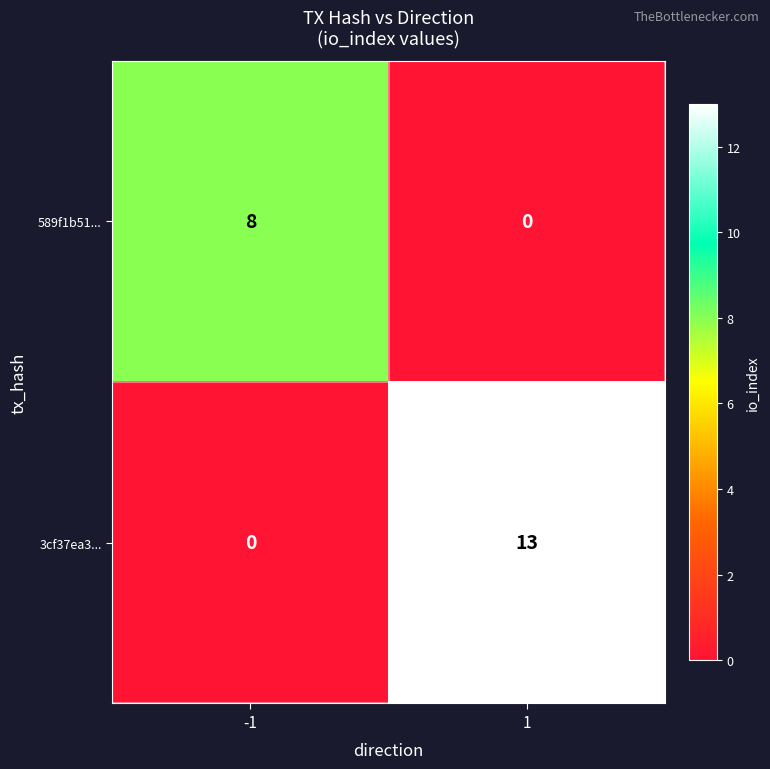

List the series in order of their overall mean, lowest first.

589f1b51..., 3cf37ea3...